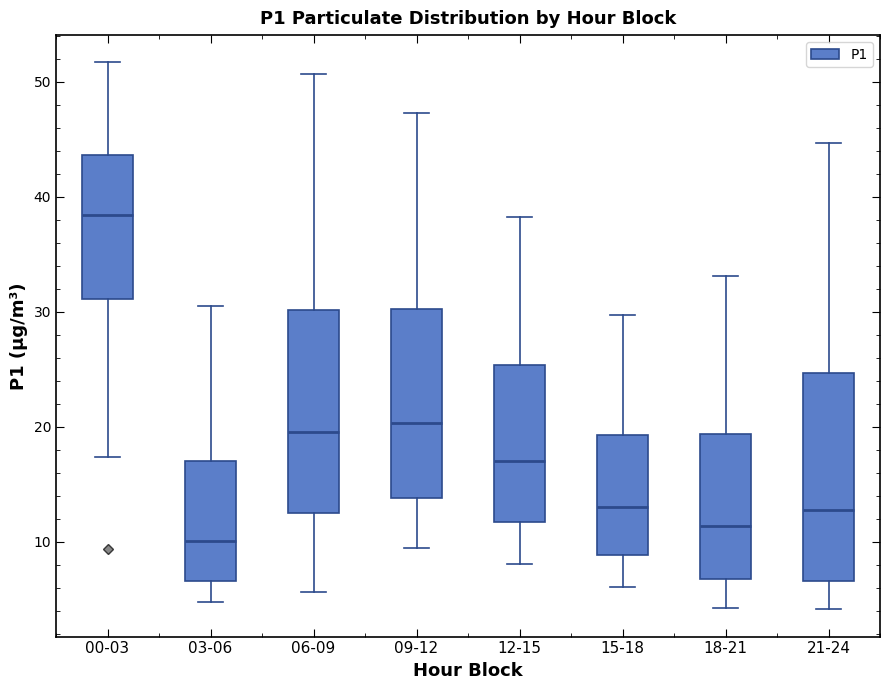

Which box has the lowest median line?

03-06